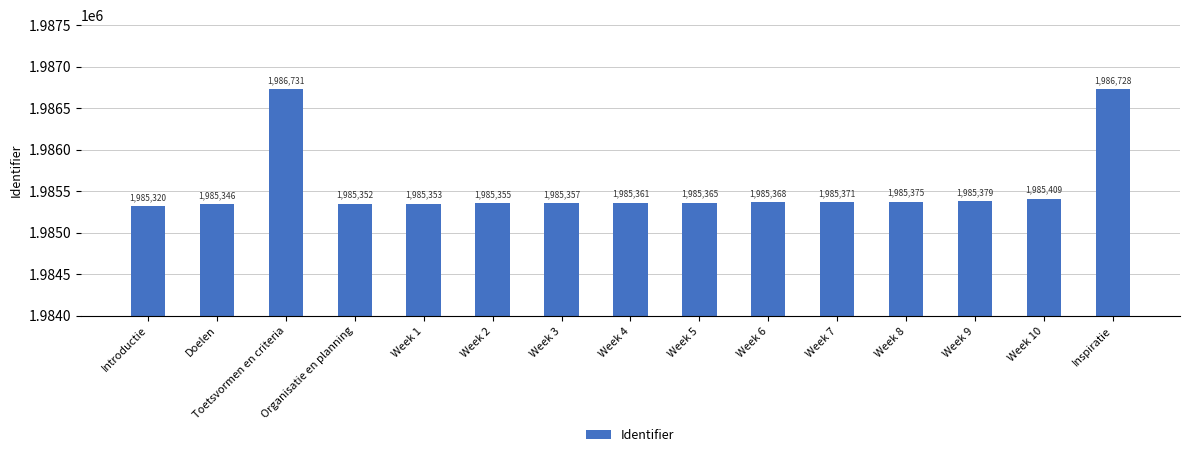

What is the difference between the second highest and second lowest values?

1382